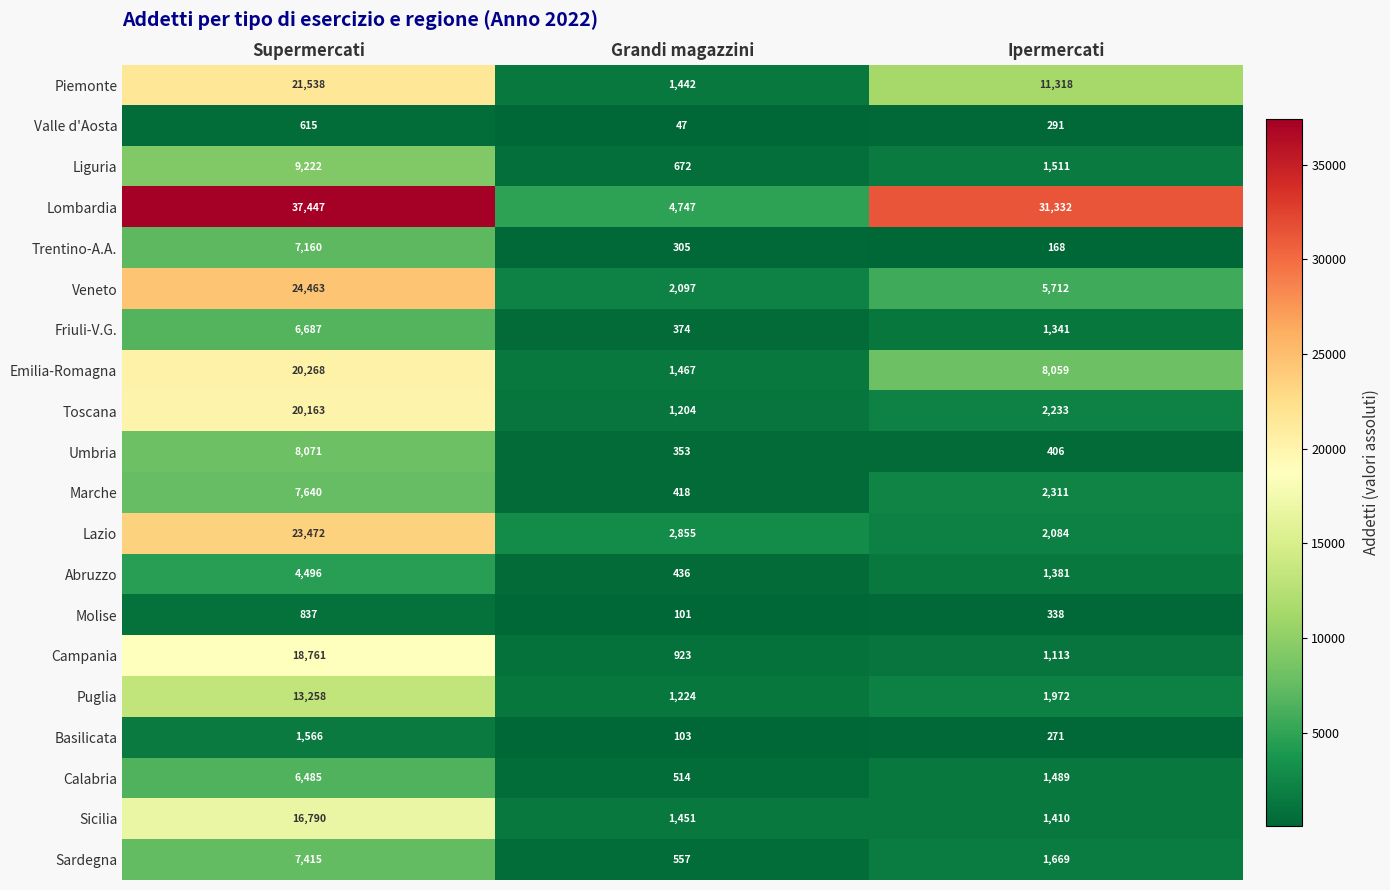

What is the difference between the Sicilia values at Ipermercati and Supermercati?

15380